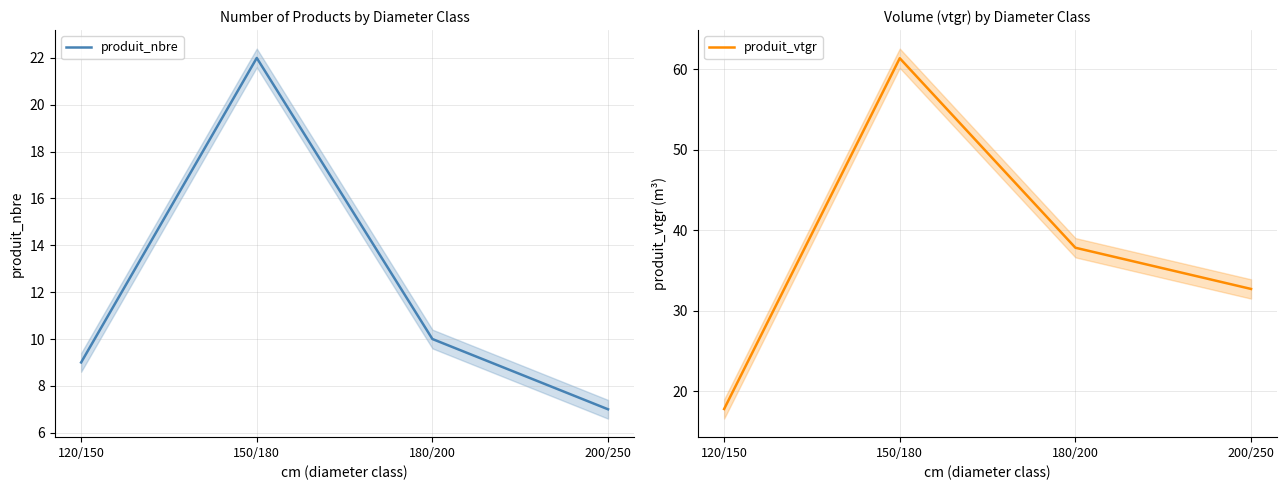

What is the average value of the produit_vtgr series?

37.4